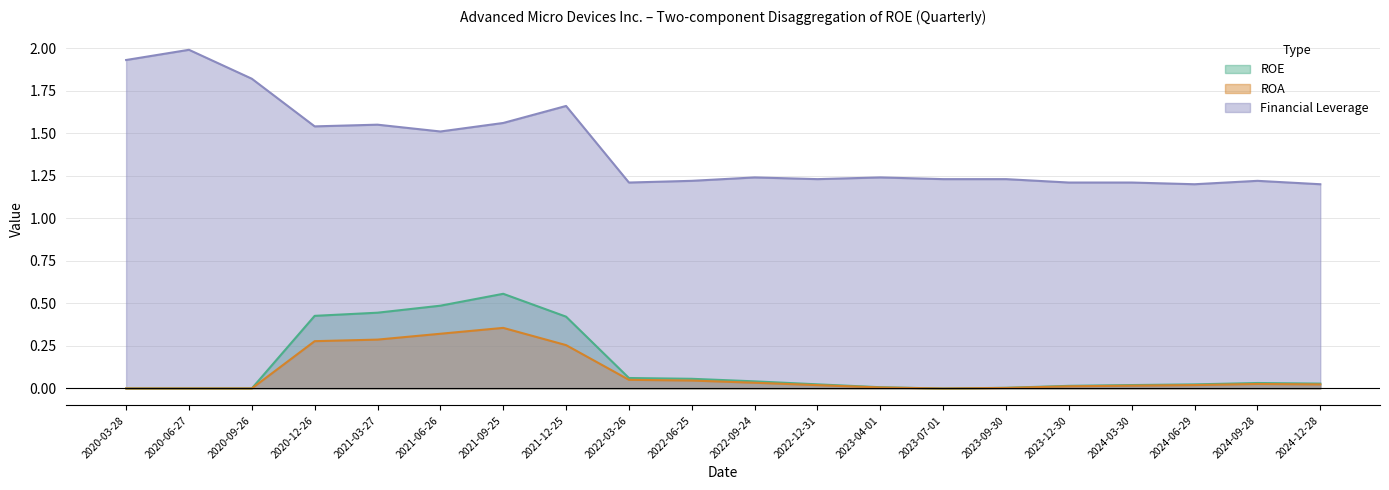

What are all the series names shown in the legend?

ROE, ROA, Financial Leverage